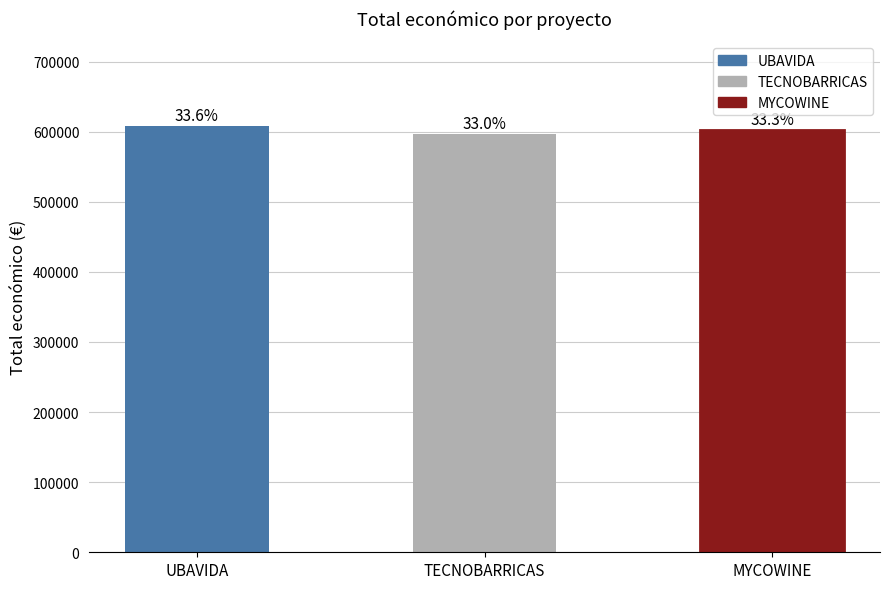

What is the average value?

602007.1